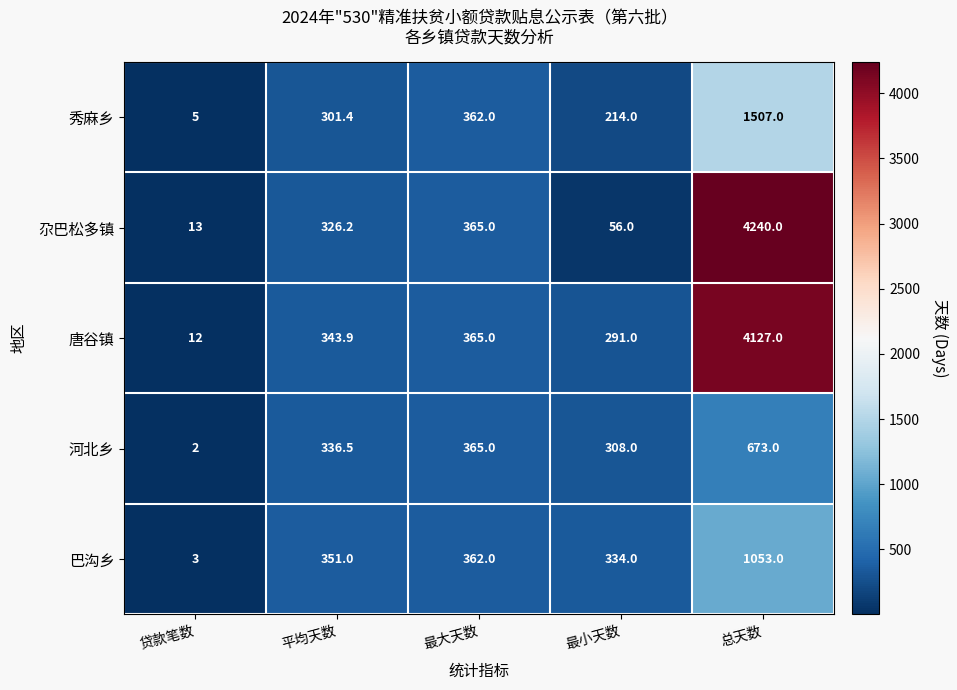

What is the difference between the 唐谷镇 values at 最大天数 and 平均天数?

21.1